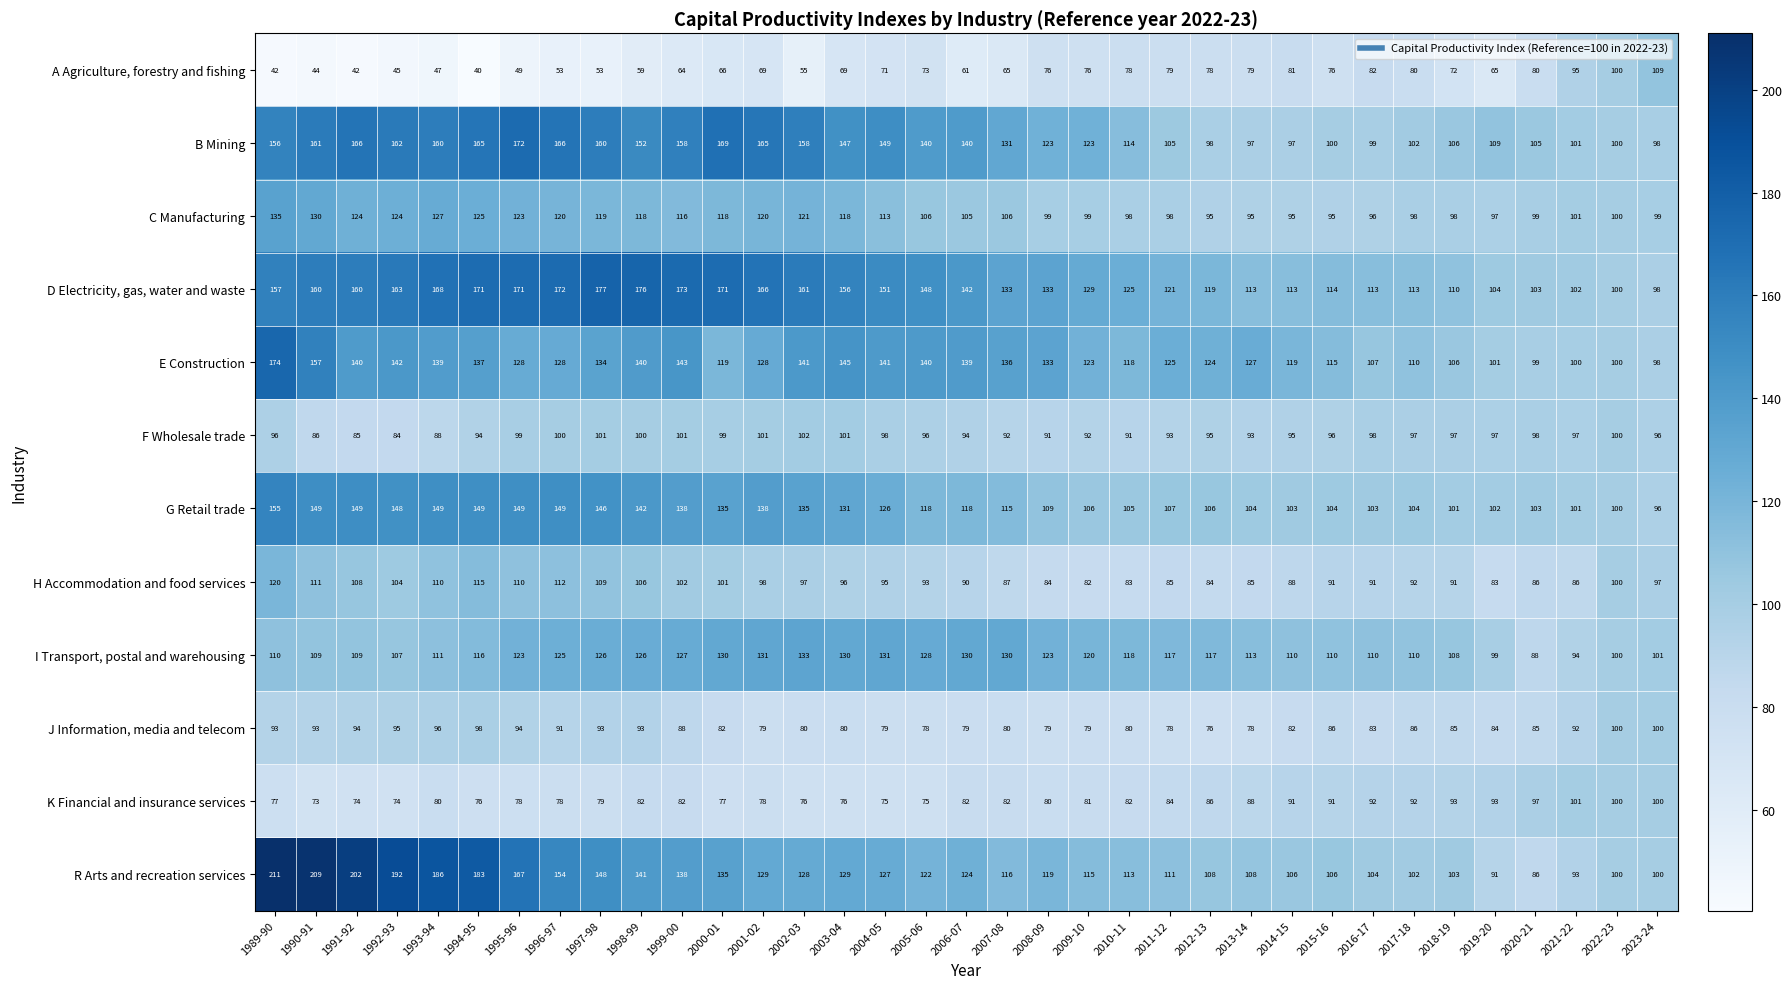

Between 2017-18 and 2023-24, which series saw the biggest shift?

A Agriculture, forestry and fishing